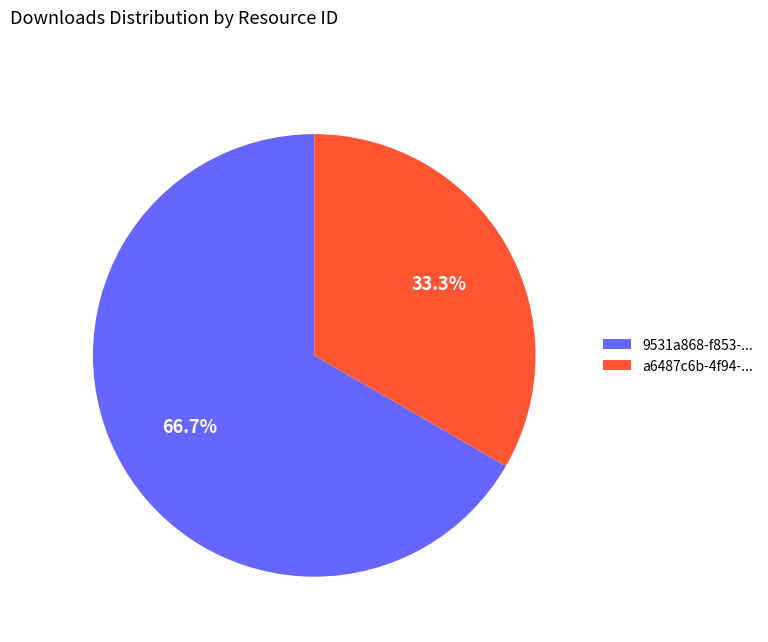

Rank the categories by value from lowest to highest.

a6487c6b-4f94-..., 9531a868-f853-...